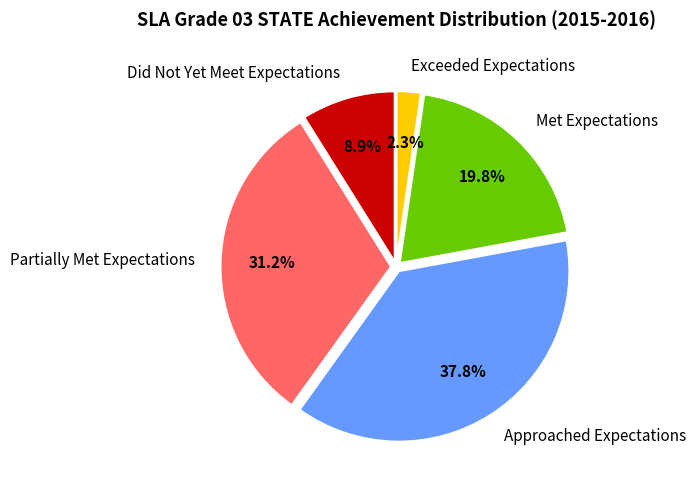

Which has a higher value, Met Expectations or Did Not Yet Meet Expectations?

Met Expectations